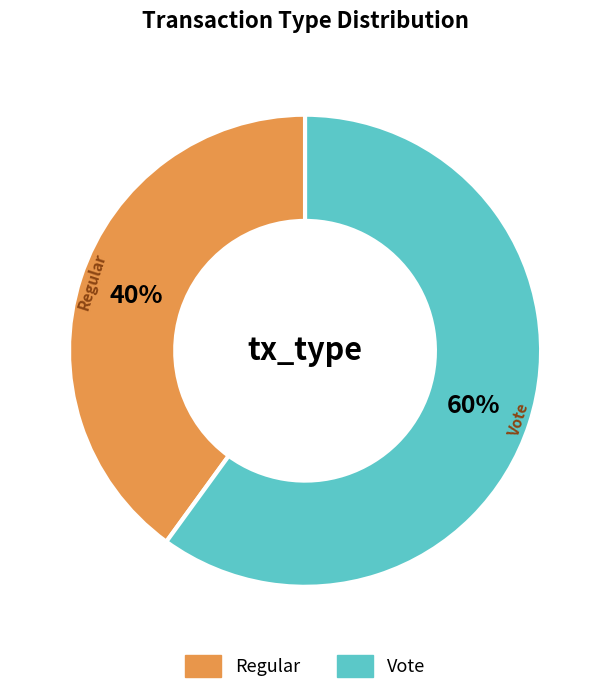

How many segments does this pie chart have?

2